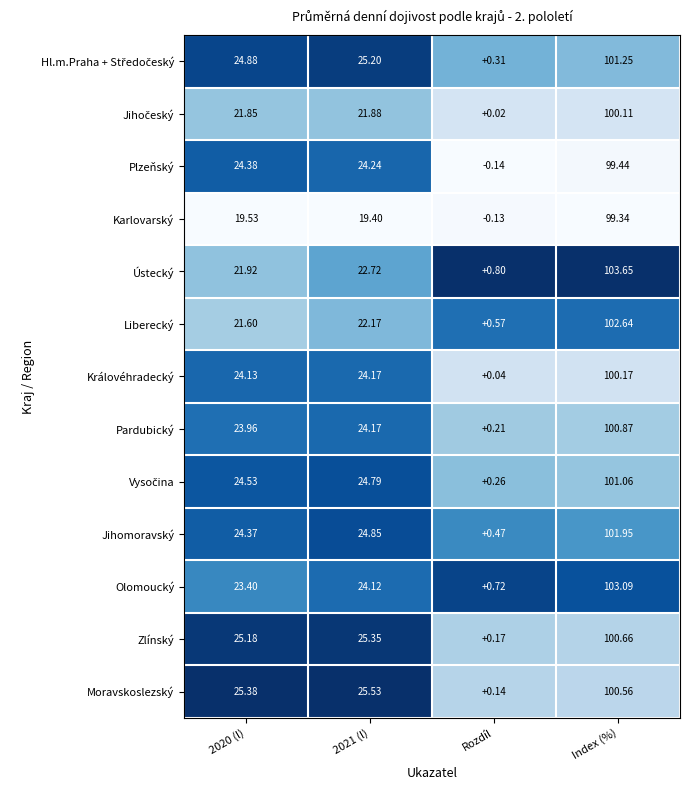

Between 2020 (l) and Index (%), which series saw the biggest shift?

Ústecký